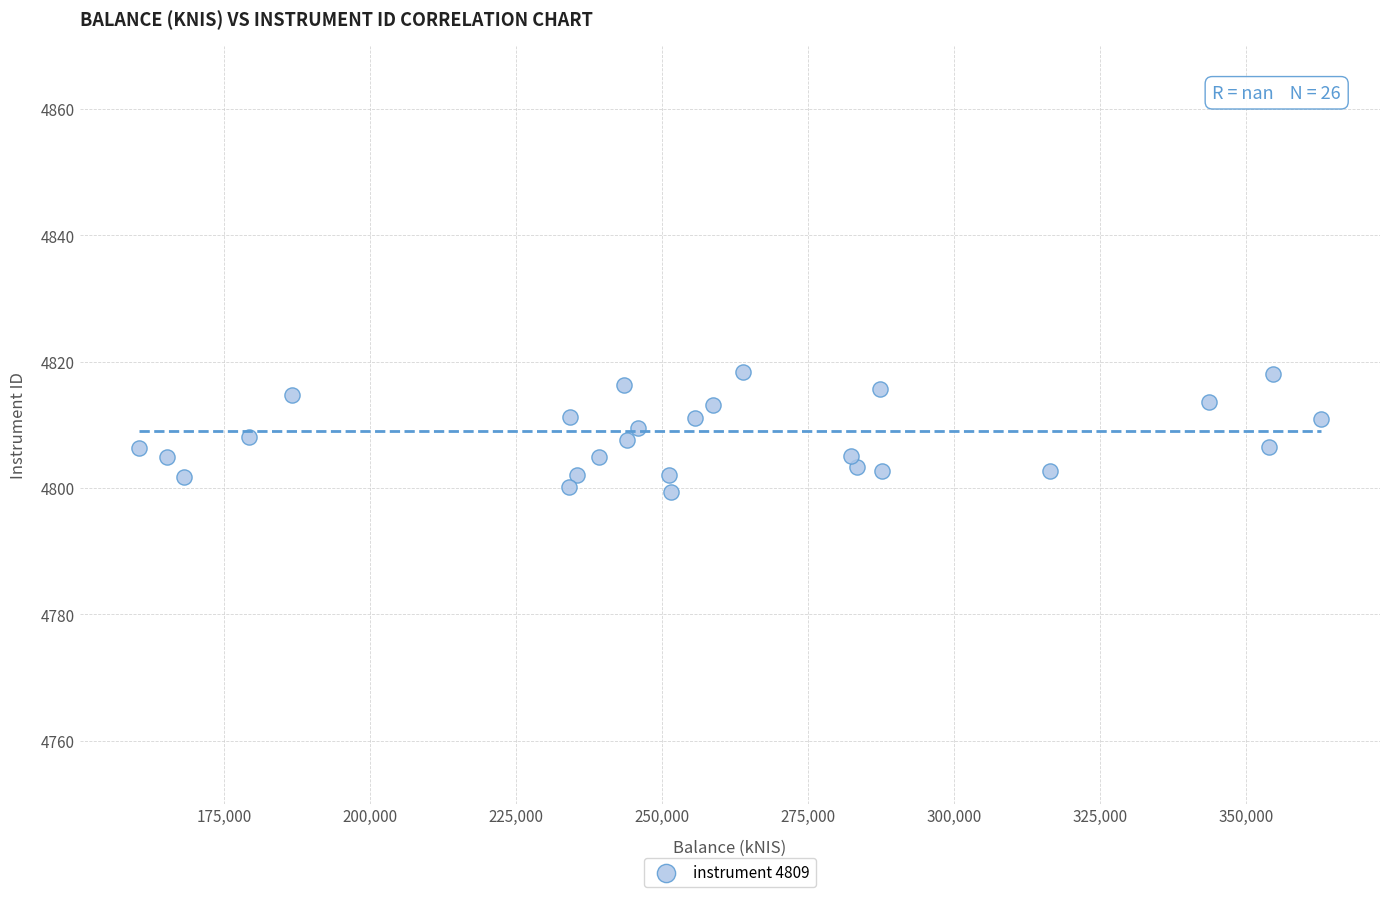

What is the range of Y values (max minus min)?

19.0